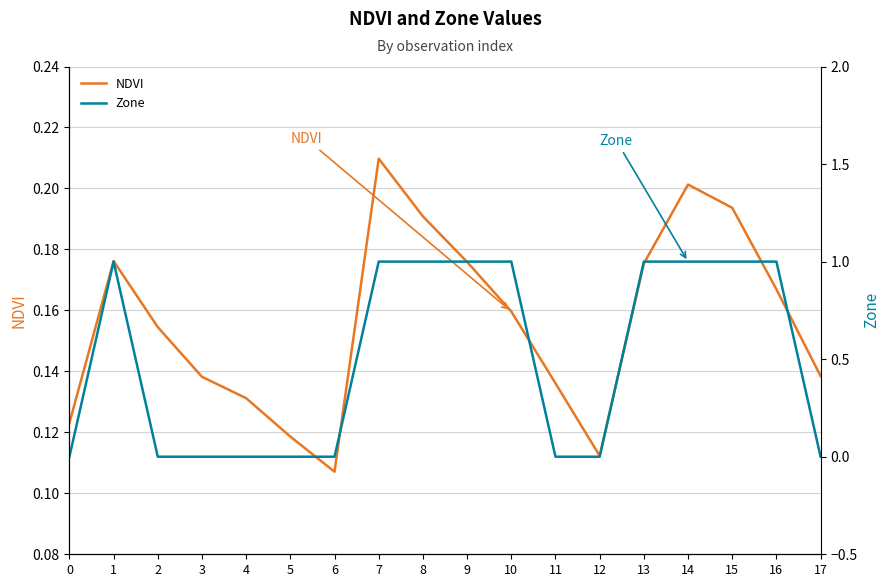

Which series has the widest spread of values?

Zone